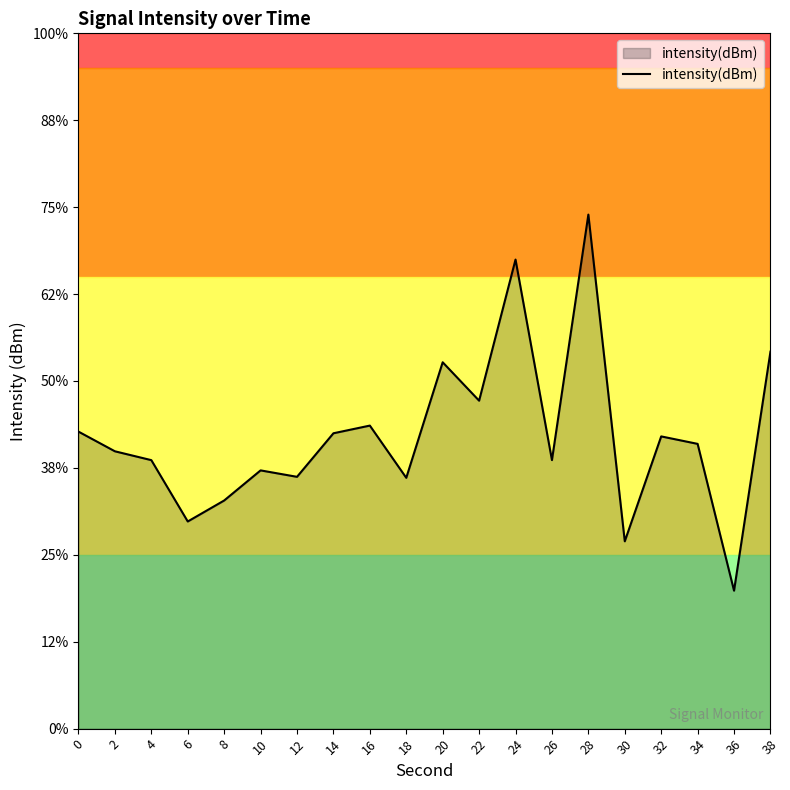

Does the chart display data point markers on the line(s)?

No